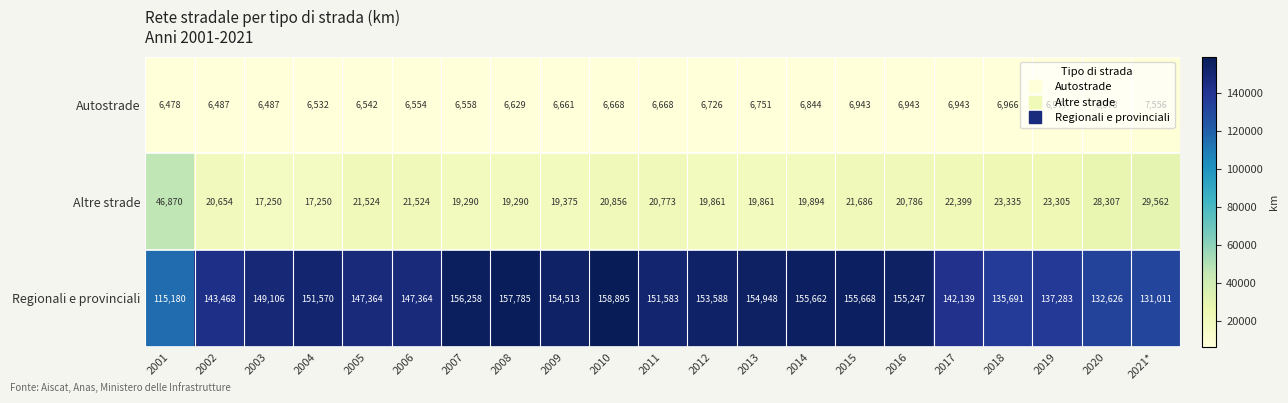

The Altre strade series shows 46870 at 2001. True or false?

True